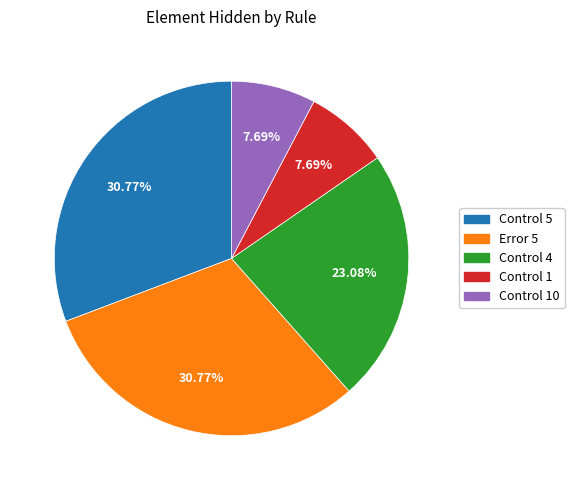

Is there any slice that represents more than half of the pie?

No